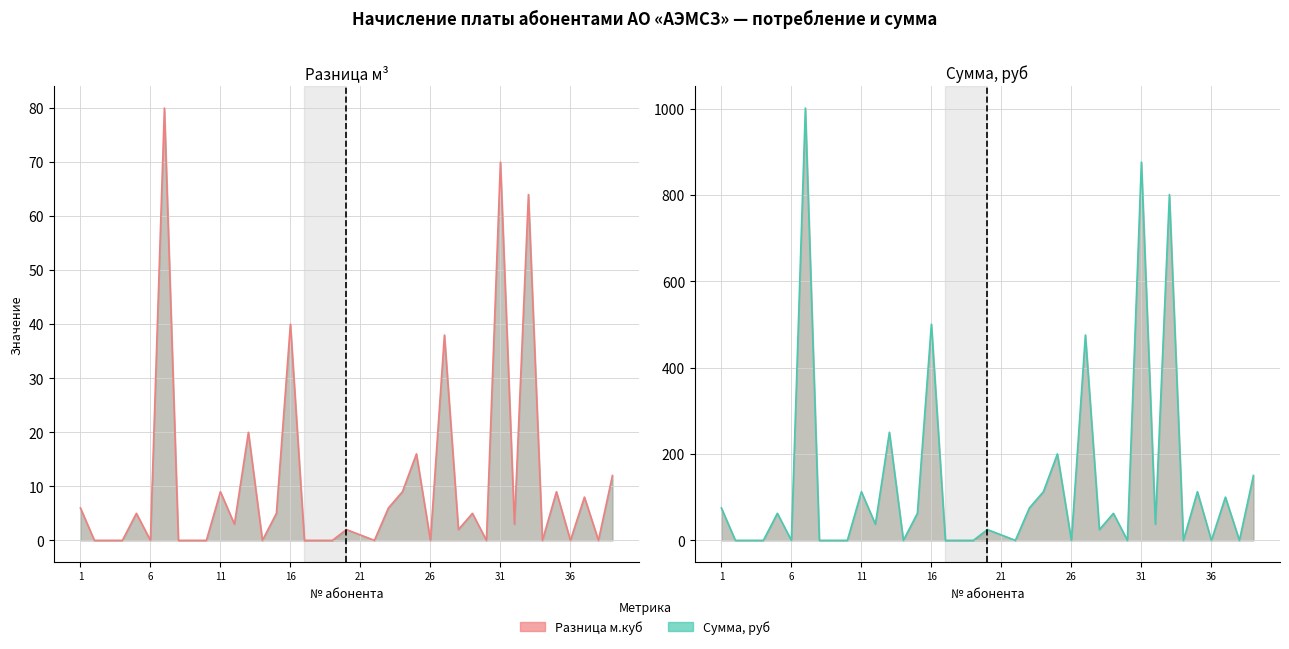

How many interior local valleys does the Разница м.куб series have?

11